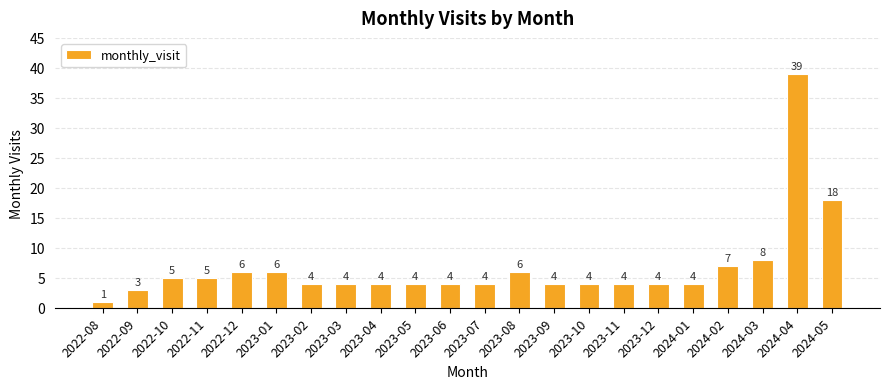

The value at 2023-07 is 4. True or false?

True